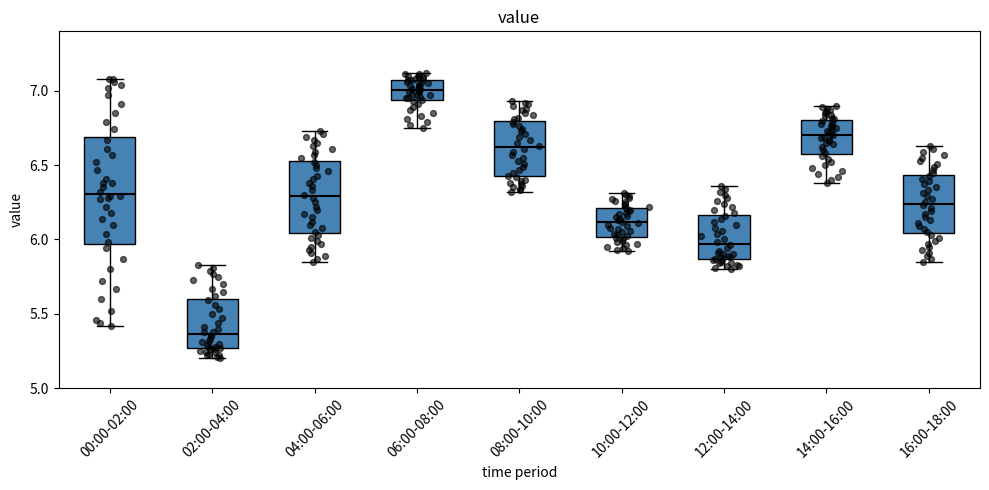

Which box has the highest median line?

06:00-08:00